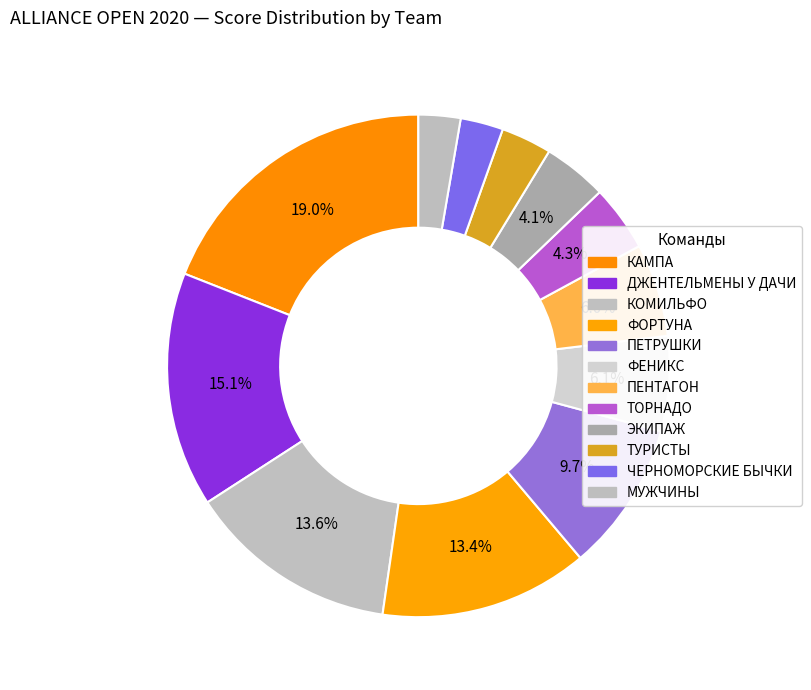

What percentage is the КОМИЛЬФО slice, to the nearest percent?

14%